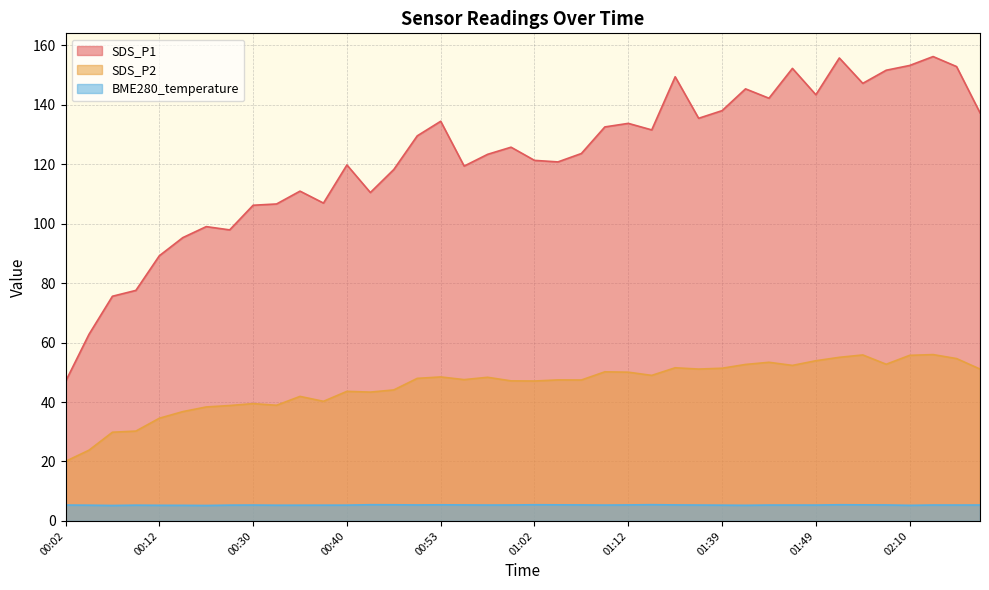

True or false: SDS_P2 and SDS_P1 intersect in this chart.

False